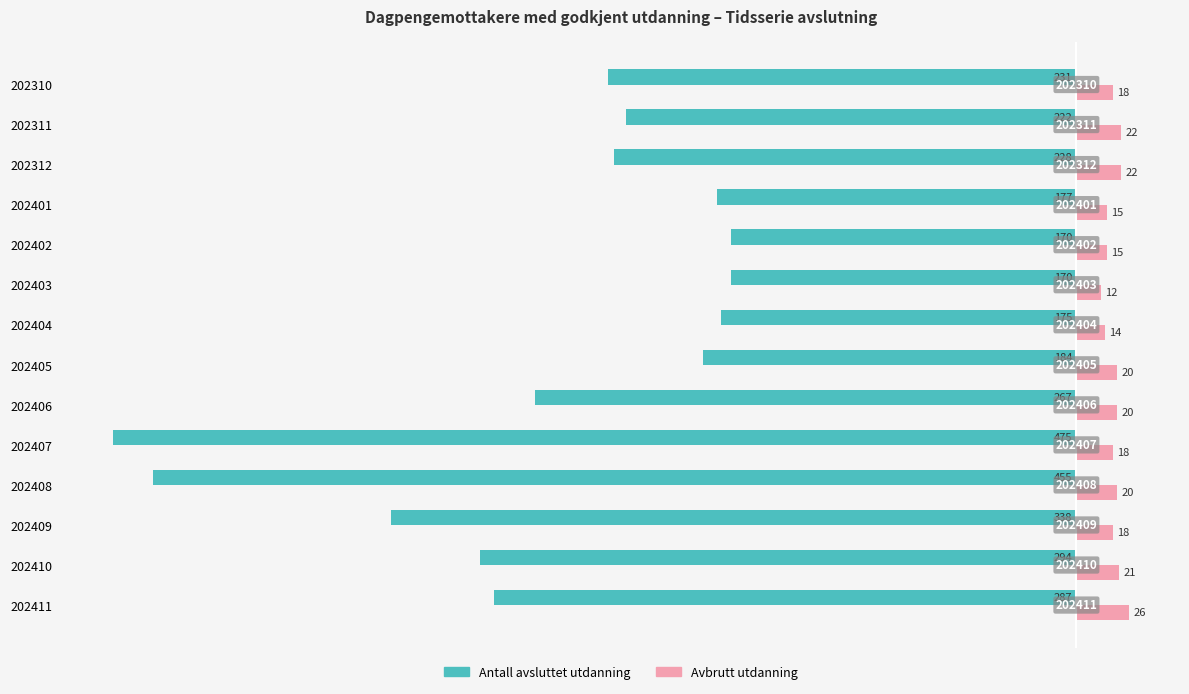

What are all the series names shown in the legend?

Antall avsluttet utdanning, Avbrutt utdanning